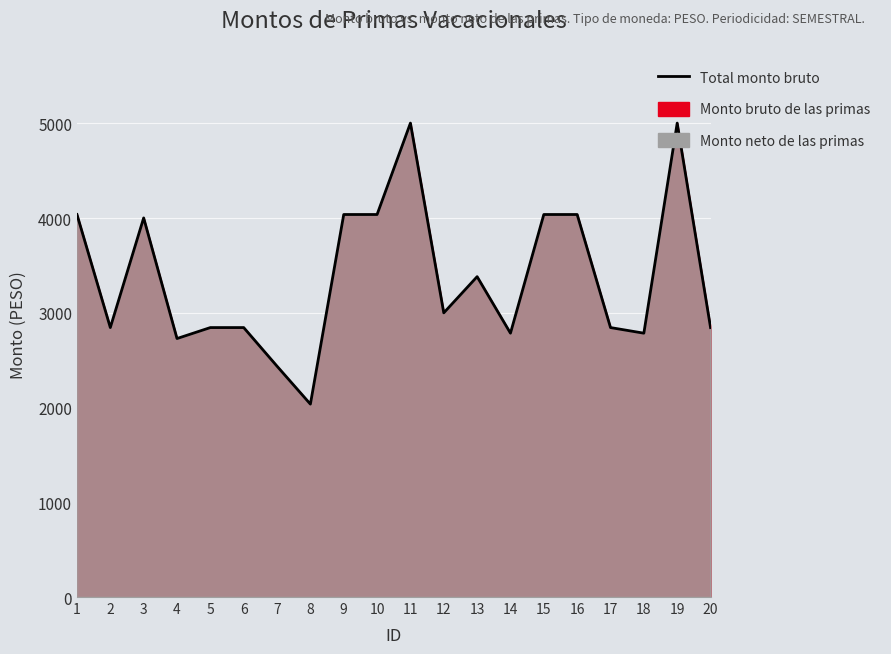

Which category has the lowest value across all series?

8